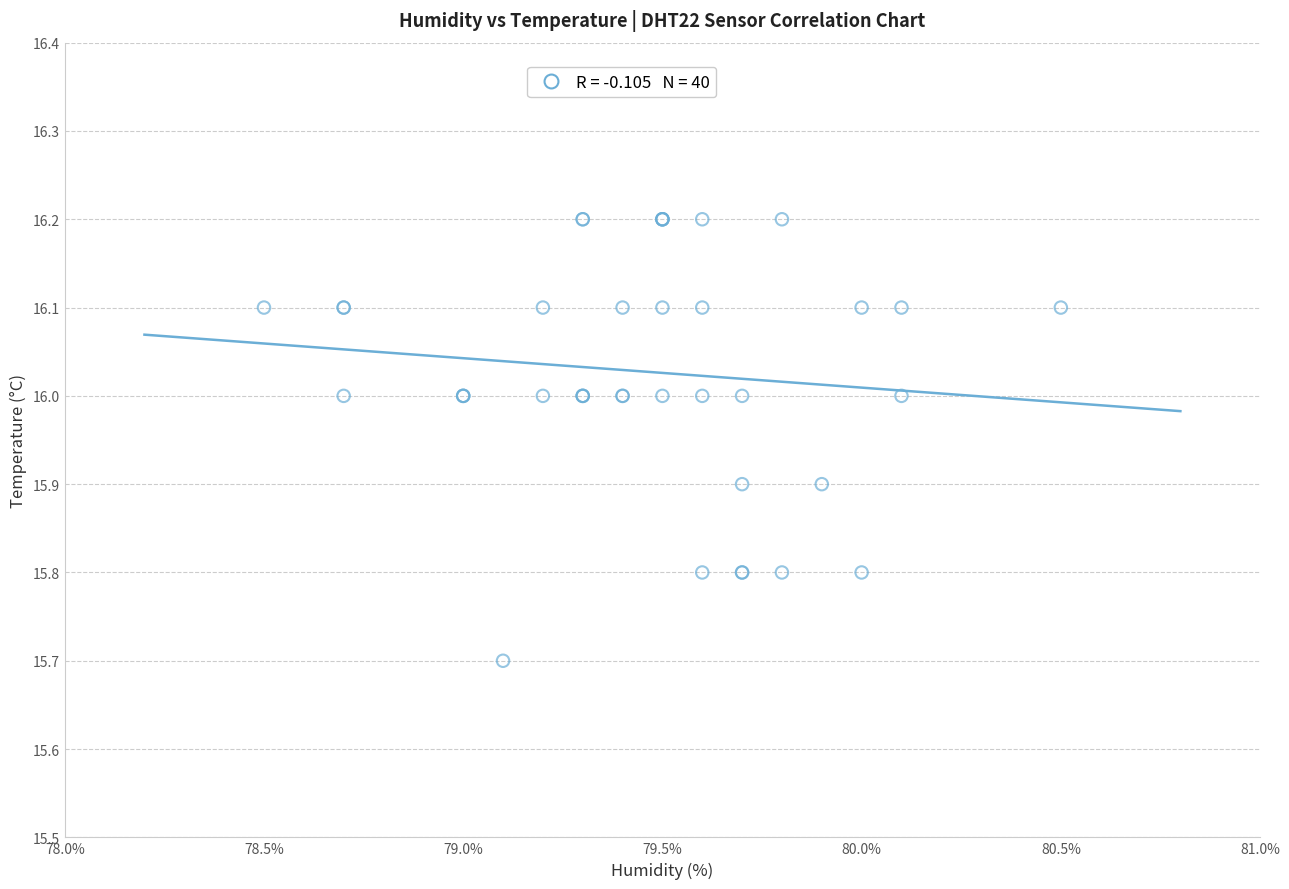

What Y value in the scatter plot is closest to 15?

15.7